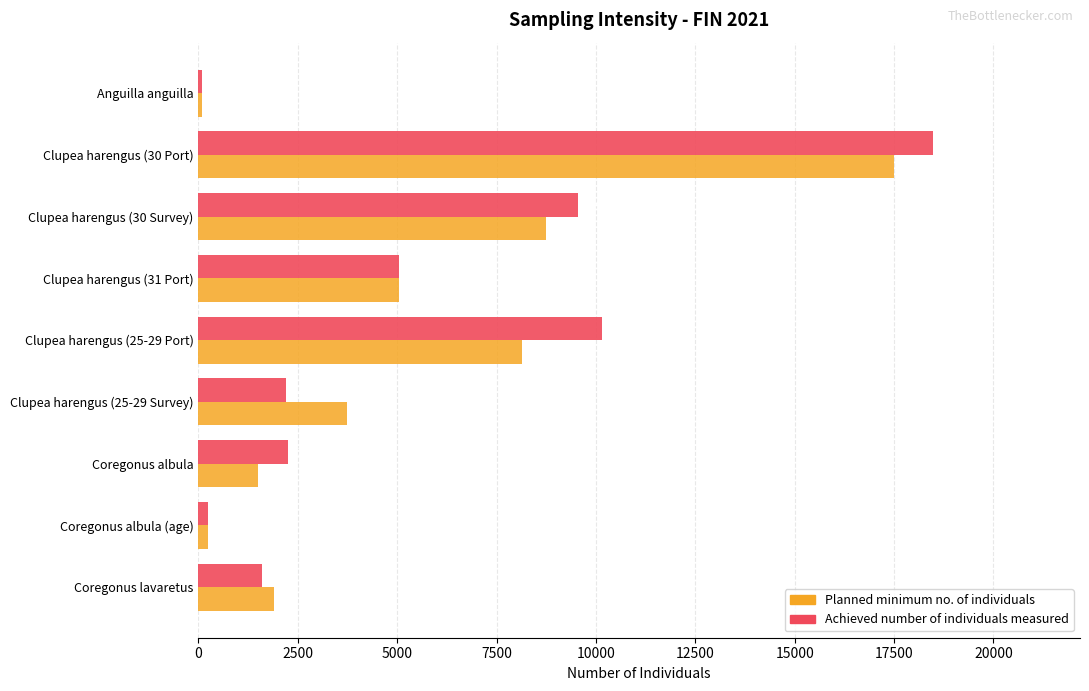

What is the greatest value displayed?

18481